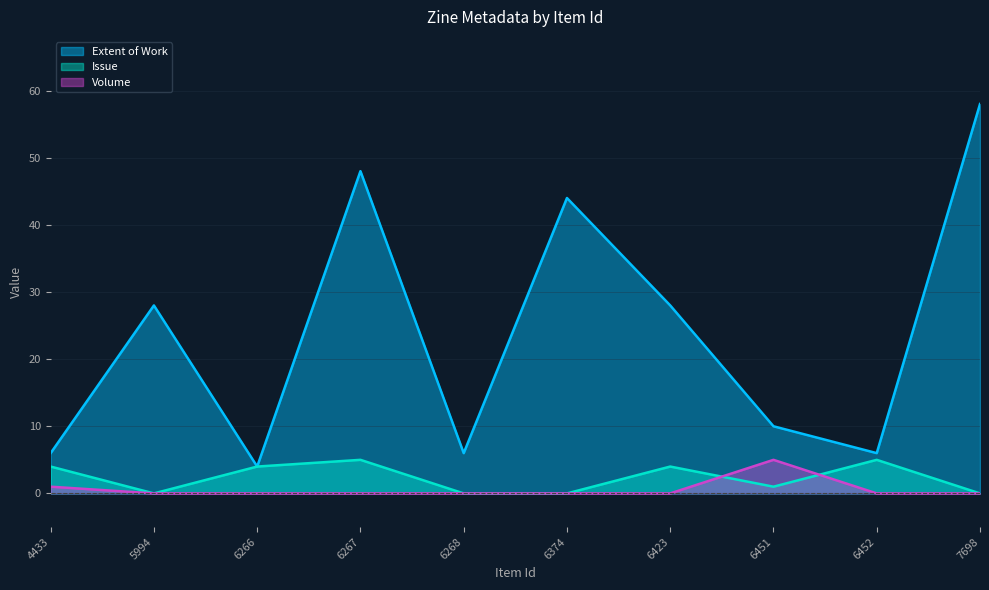

What is the difference between the highest and lowest values at 7698?

58